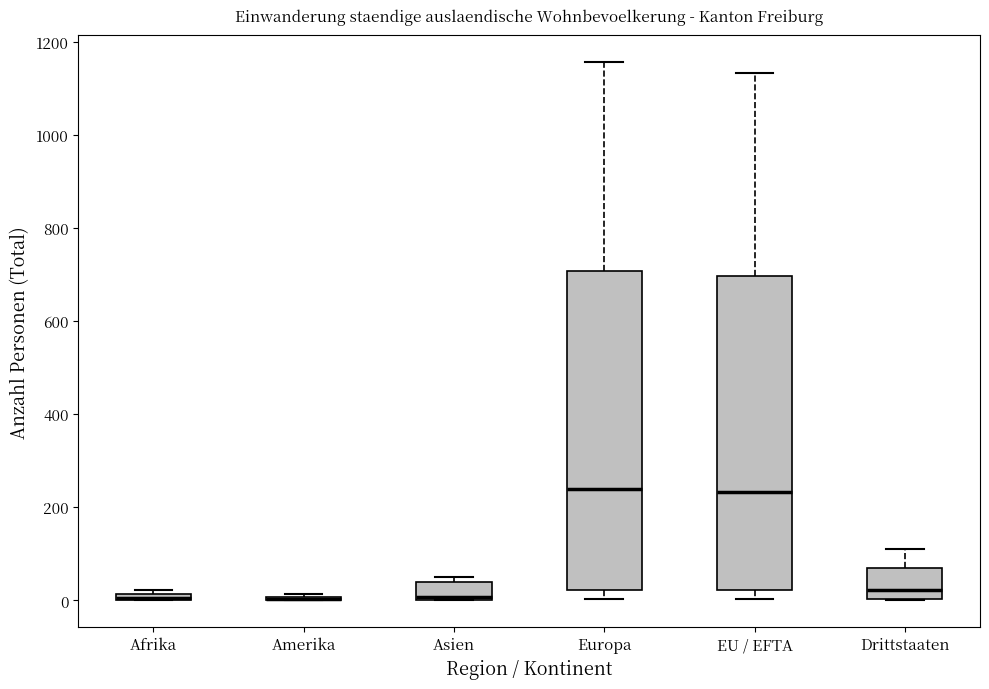

Where does the upper whisker of the box for EU / EFTA end on the y-axis? The values are not printed on the chart, so give them approximately, as read against the axis.

1140